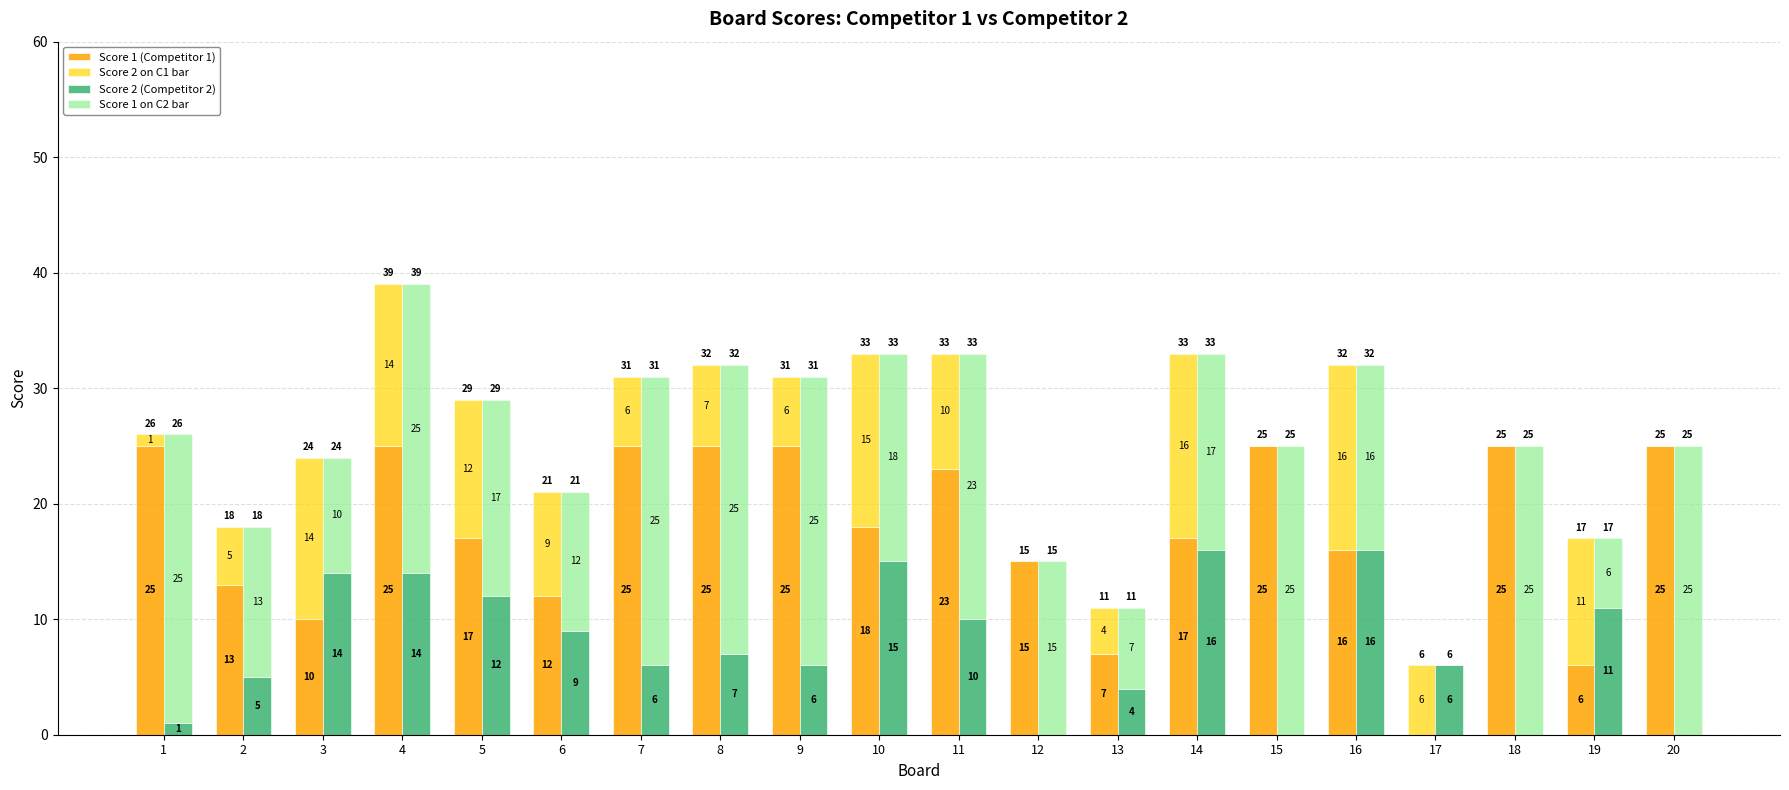

Reading left to right, list all the values displayed in this chart.

Score 1 (Competitor 1): 1=25	2=13	3=10	4=25	5=17	6=12	7=25	8=25	9=25	10=18	11=23	12=15	13=7	14=17	15=25	16=16	17=0	18=25	19=6	20=25
Score 2 on C1 bar: 1=1	2=5	3=14	4=14	5=12	6=9	7=6	8=7	9=6	10=15	11=10	12=0	13=4	14=16	15=0	16=16	17=6	18=0	19=11	20=0
Score 2 (Competitor 2): 1=1	2=5	3=14	4=14	5=12	6=9	7=6	8=7	9=6	10=15	11=10	12=0	13=4	14=16	15=0	16=16	17=6	18=0	19=11	20=0
Score 1 on C2 bar: 1=25	2=13	3=10	4=25	5=17	6=12	7=25	8=25	9=25	10=18	11=23	12=15	13=7	14=17	15=25	16=16	17=0	18=25	19=6	20=25